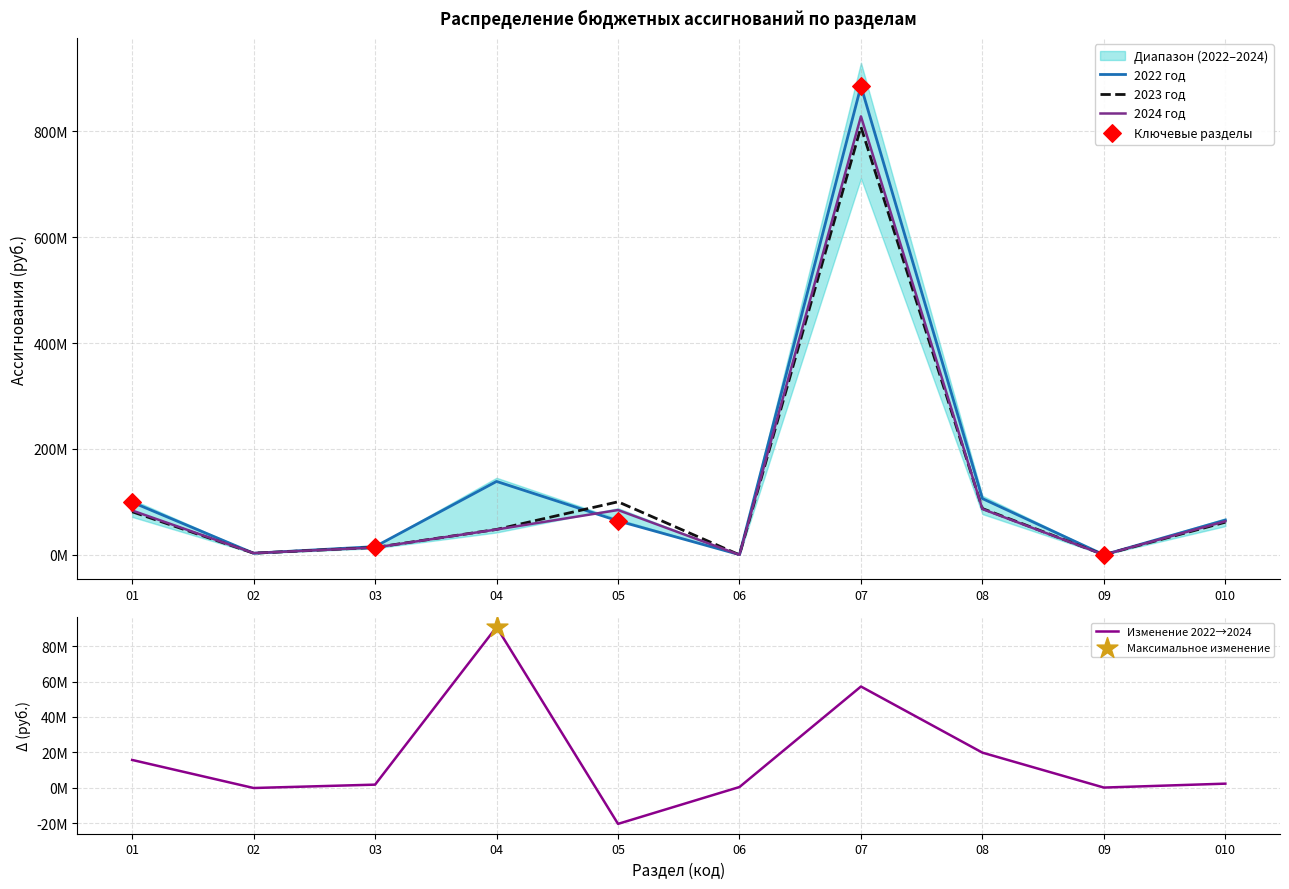

Which series contains the highest Y value?

2022 год